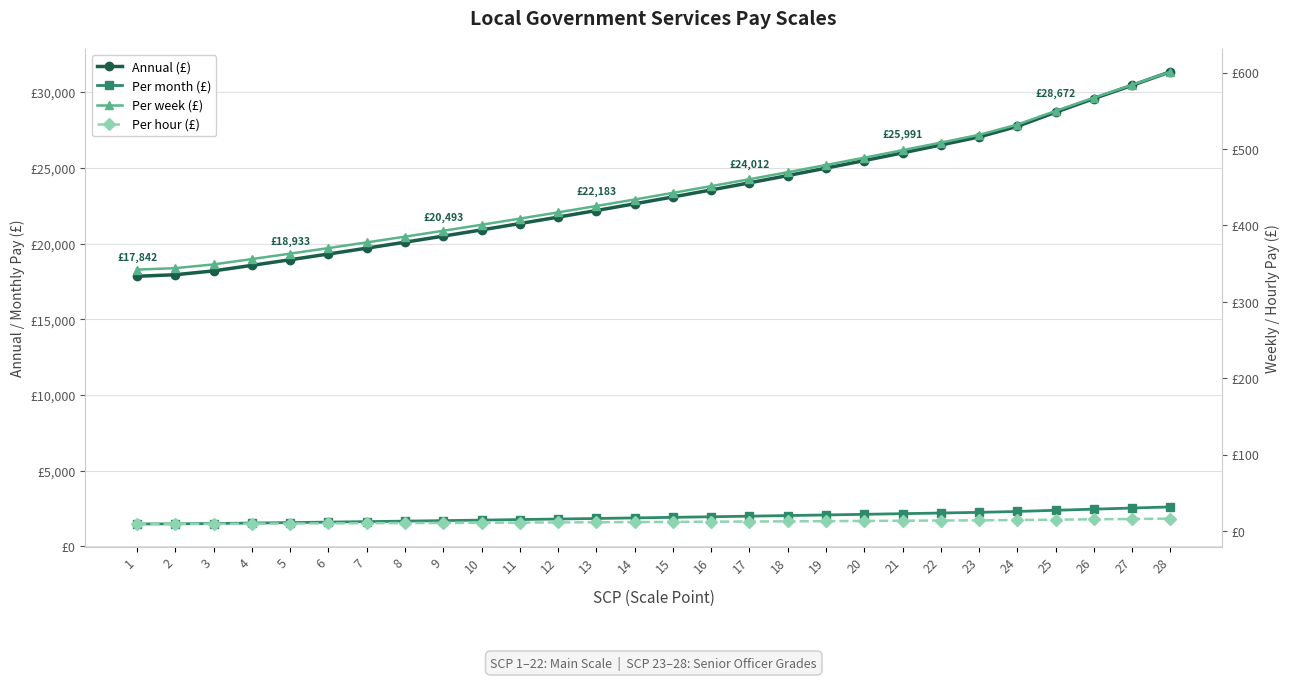

True or false: Annual (£) and Per week (£) intersect in this chart.

False